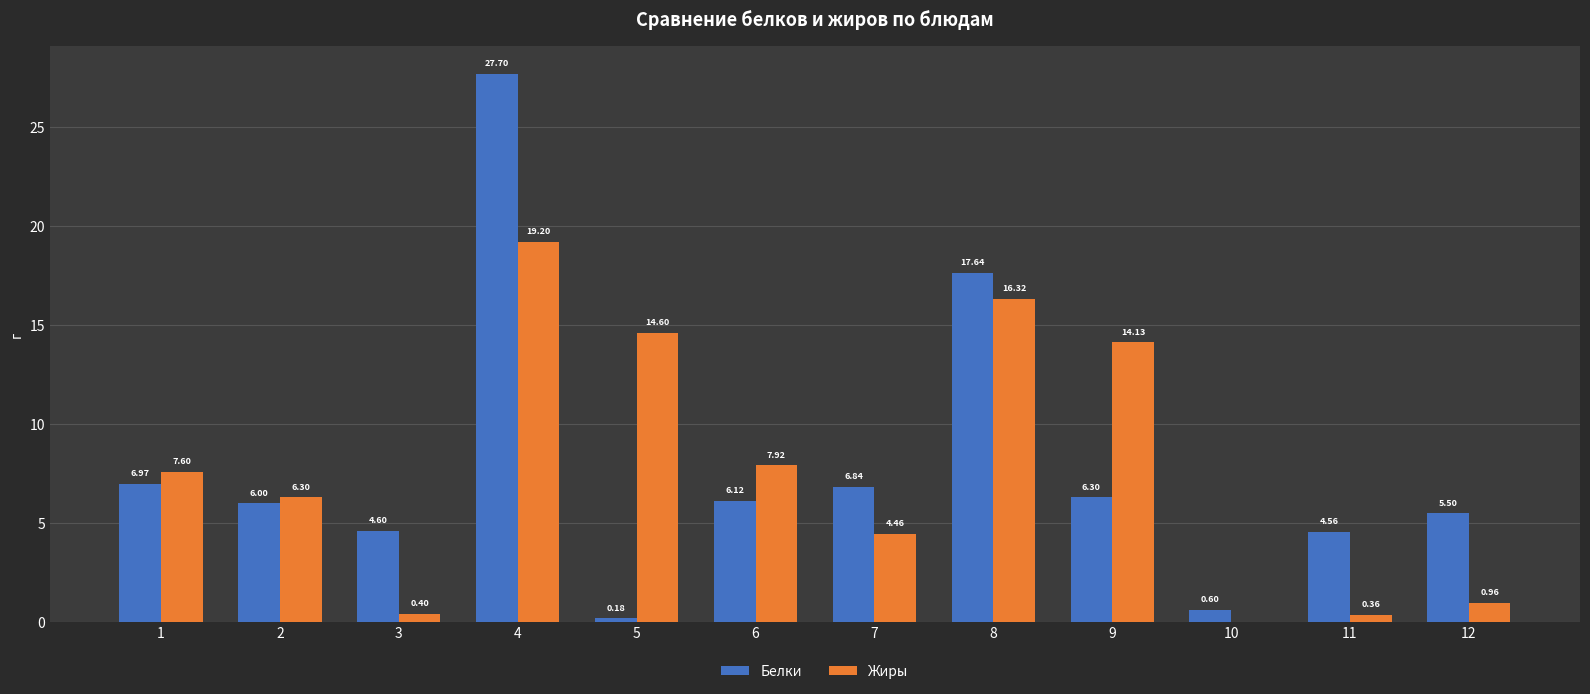

True or false: Белки has a value of 3.8 at 2.

False